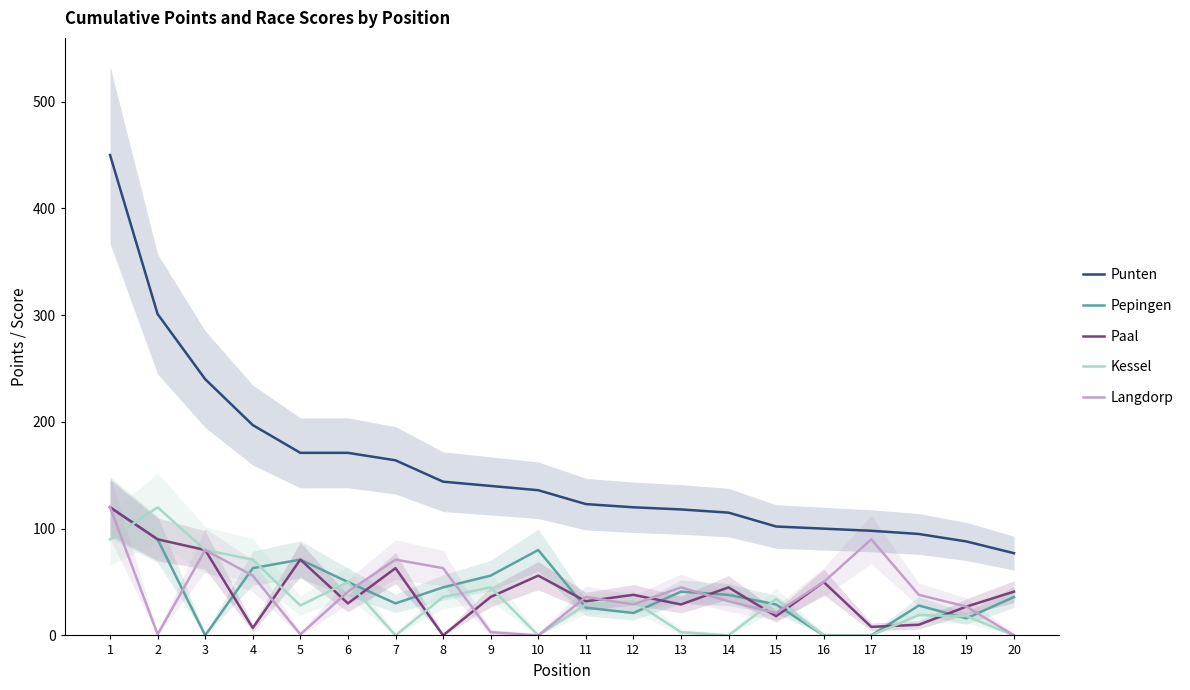

At which label is Kessel closest to 60?

6